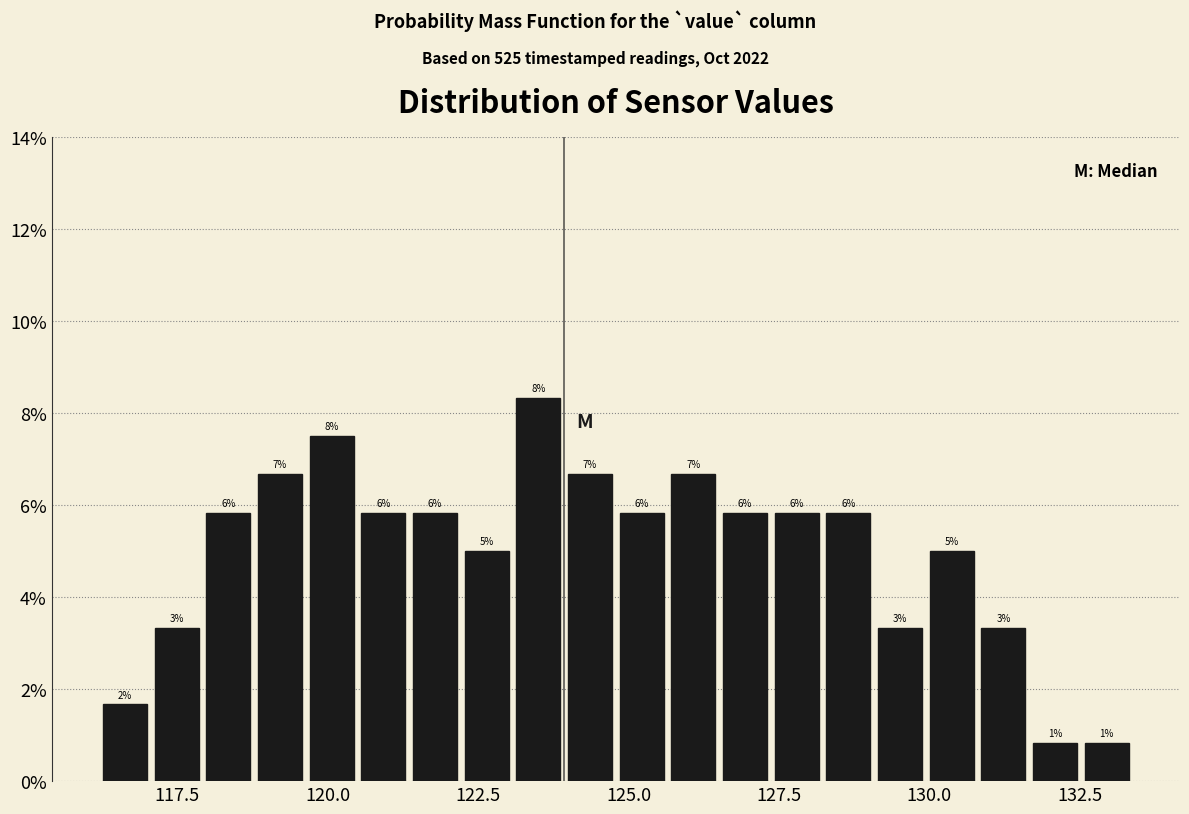

Around what value on the x-axis is the tallest bar? Give the approximate position of its centre, as read against the axis.

123.5